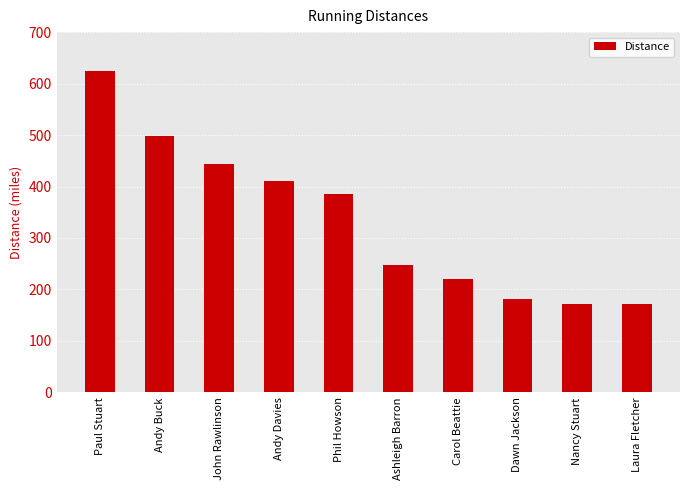

What is the change in value from Andy Davies to Dawn Jackson?

-228.5